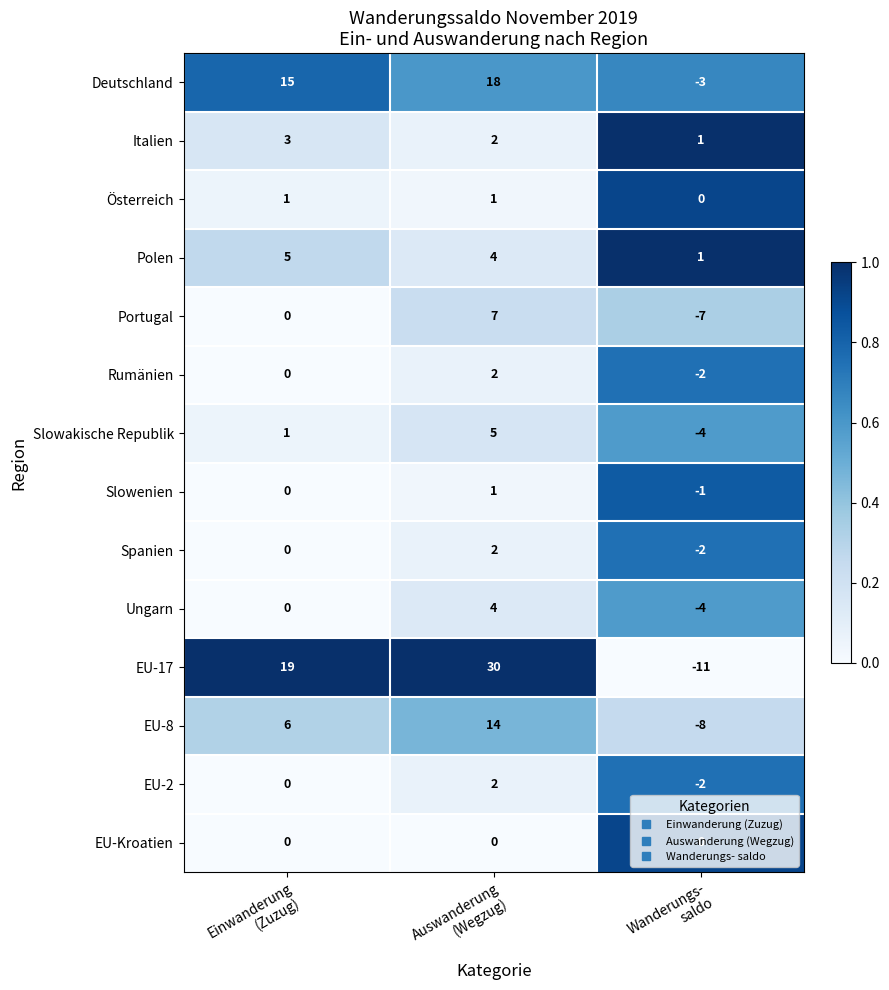

Which series has the largest range (max minus min)?

EU-17